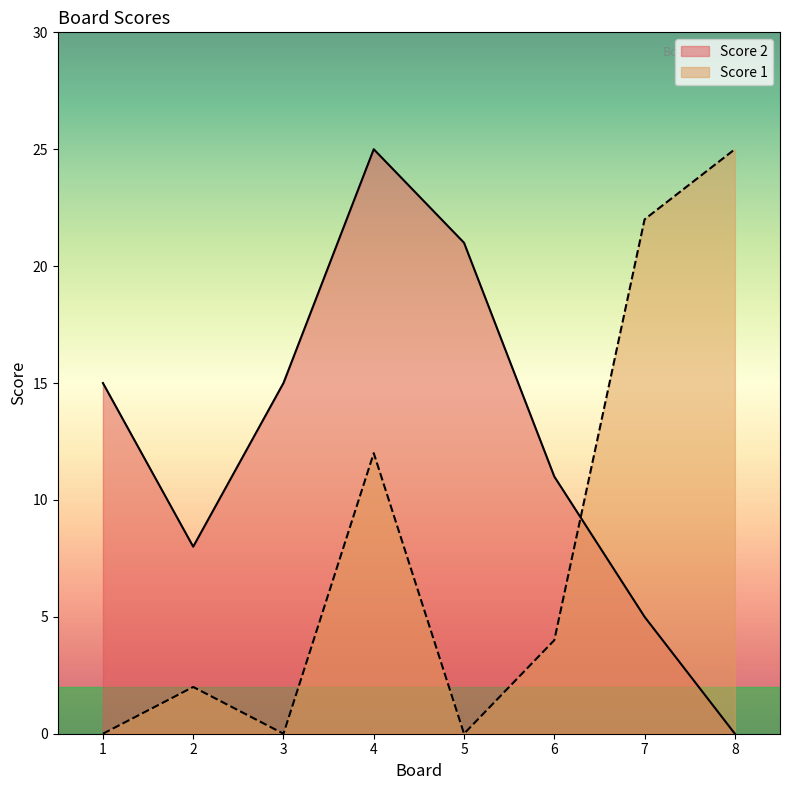

What is the difference between the Score 1 values at 6 and 4?

8